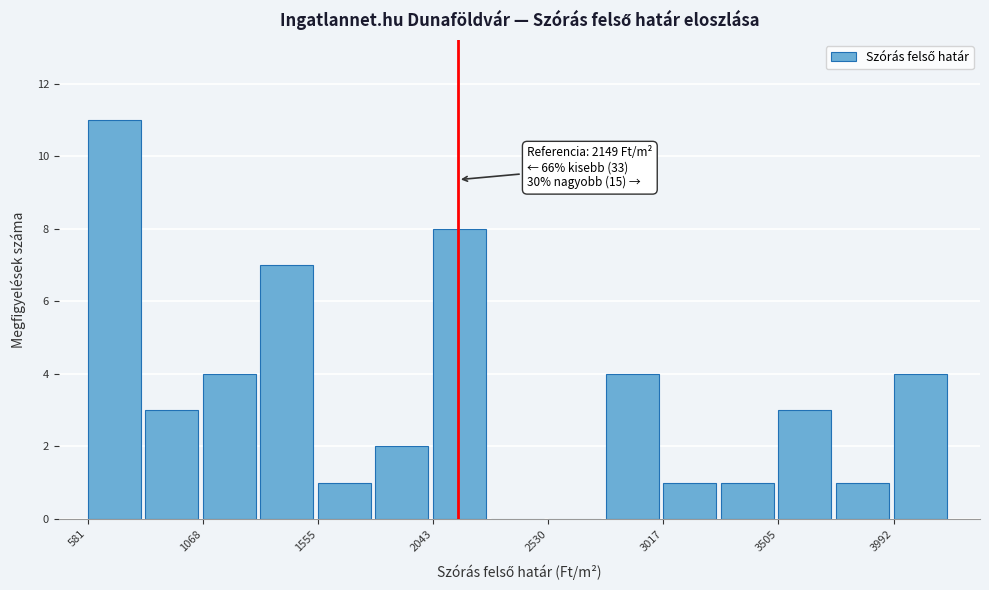

Which range on the x-axis has the tallest bar?

600 to 800